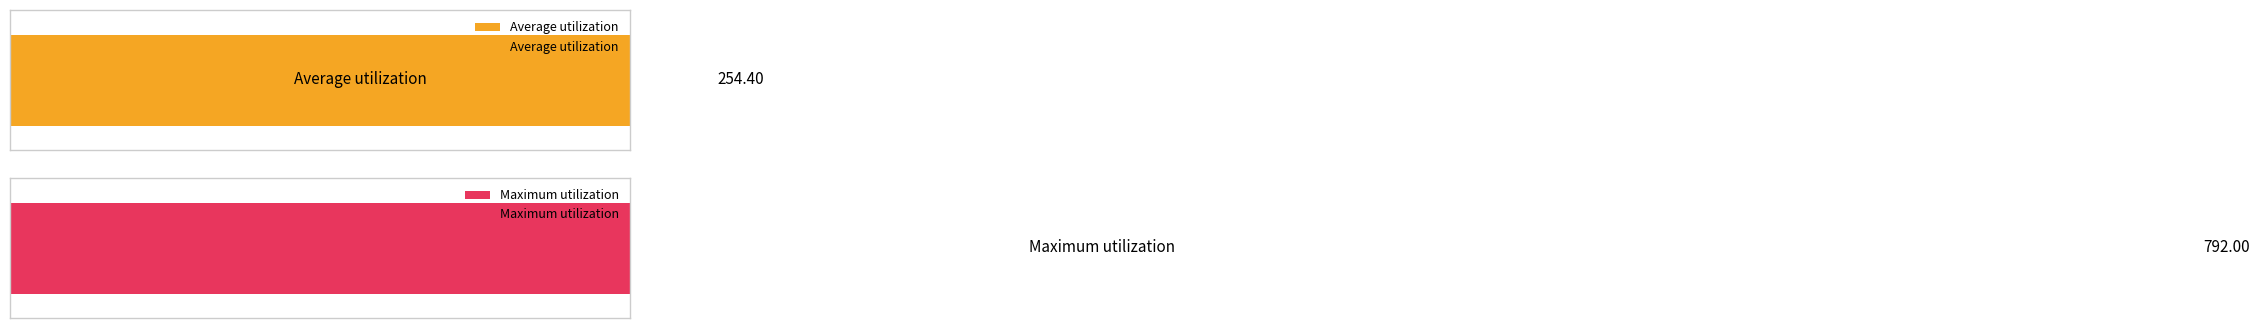

Between 6 and 2, which is larger?

6